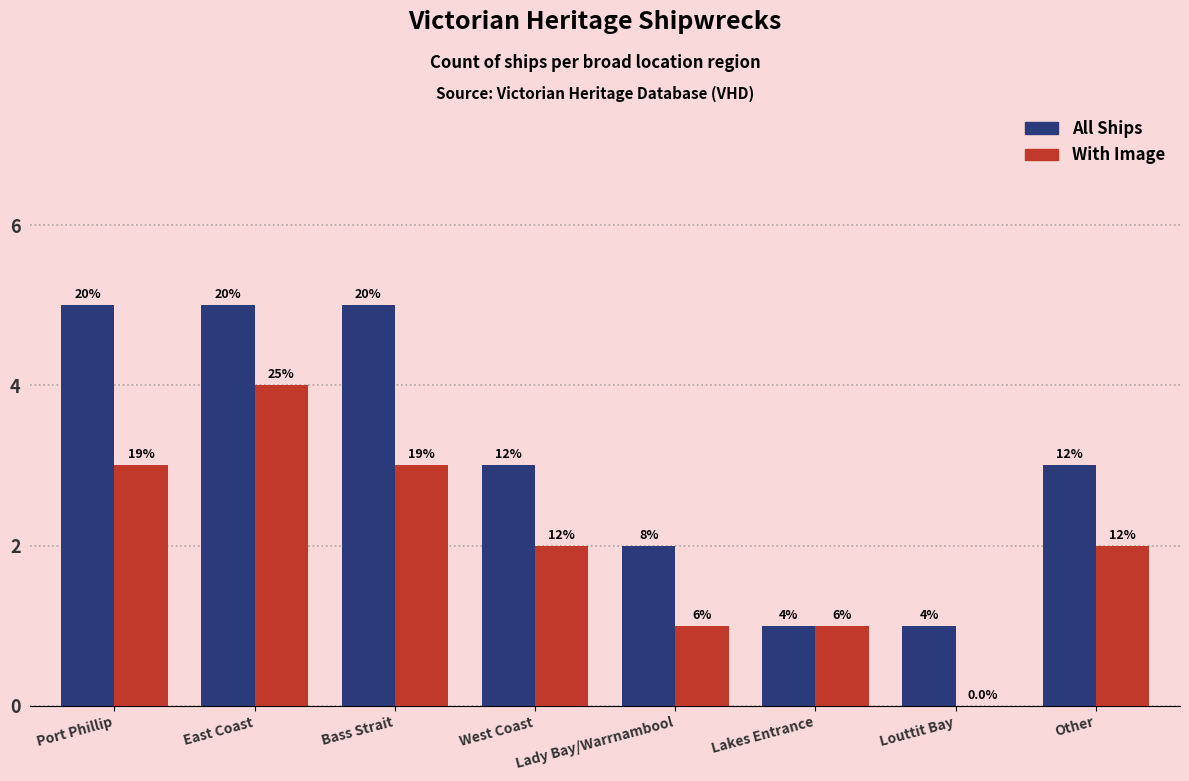

At which category is the sum across all series the highest?

East Coast